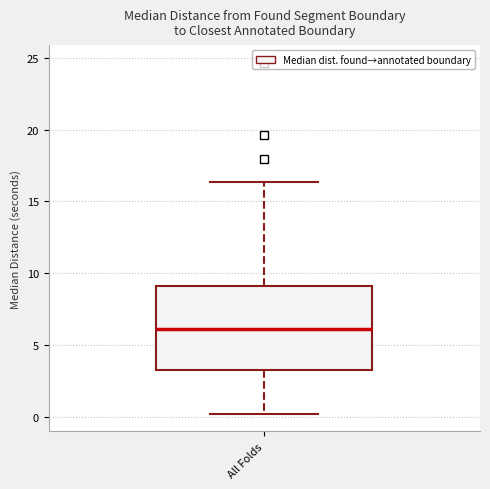

Read this box plot against the y-axis: the position of the median line, the range covered by the box, and the ends of both whiskers. The values are not printed on the chart, so give them approximately, as read against the axis.

median 6.0, box 3.5 to 9.0, whiskers 0.0 to 16.5